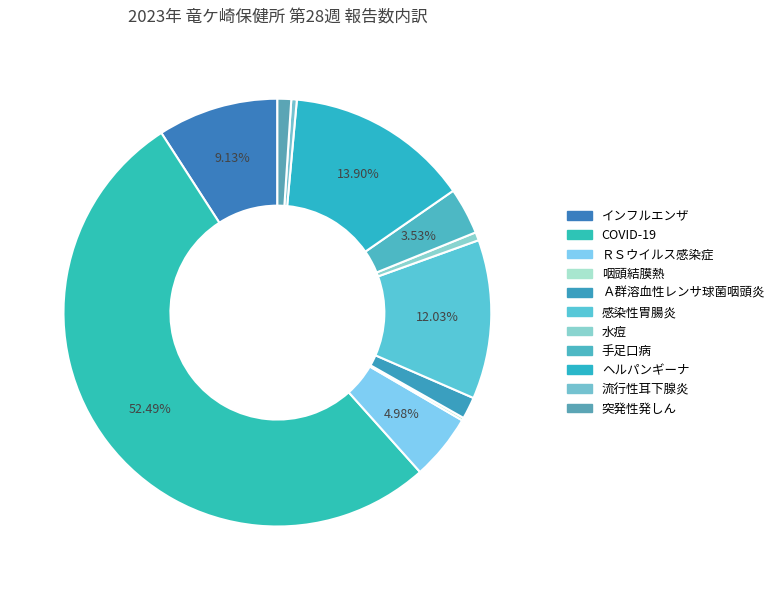

True or false: 感染性胃腸炎 accounts for 22% of the total.

False